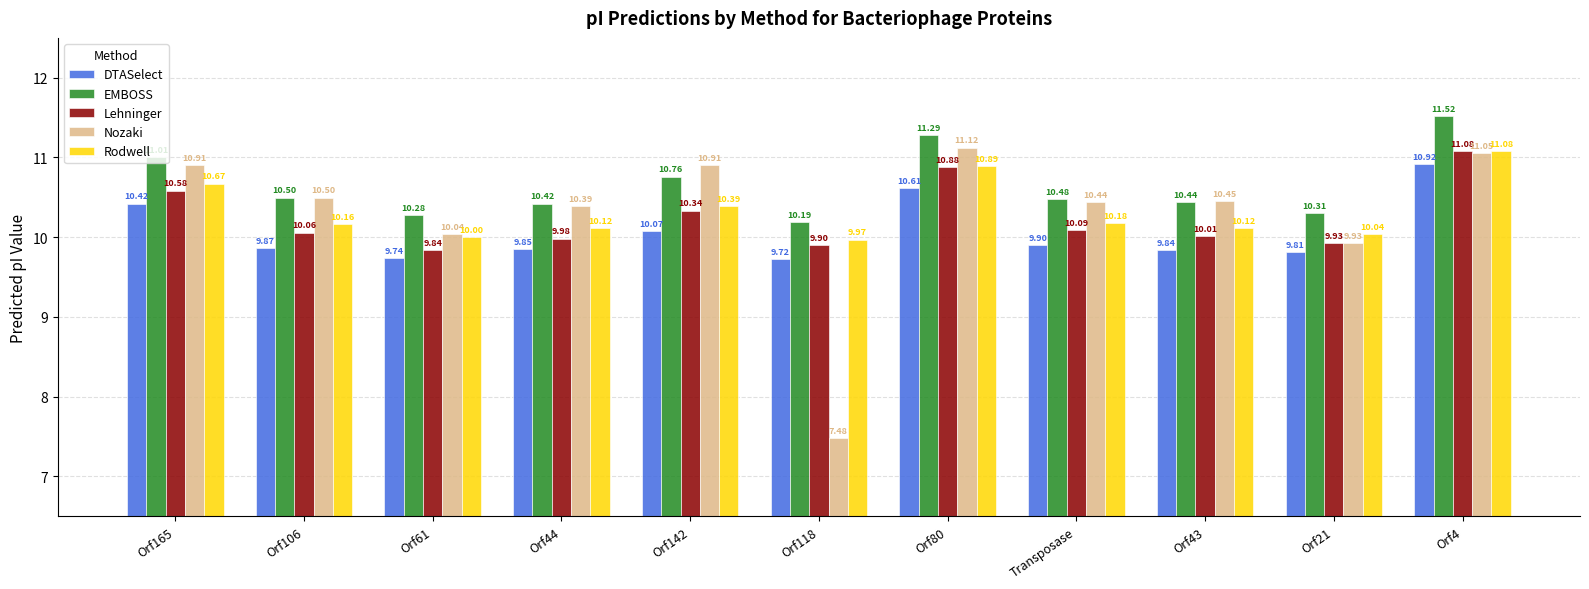

At how many categories does at least one series exceed 10?

11